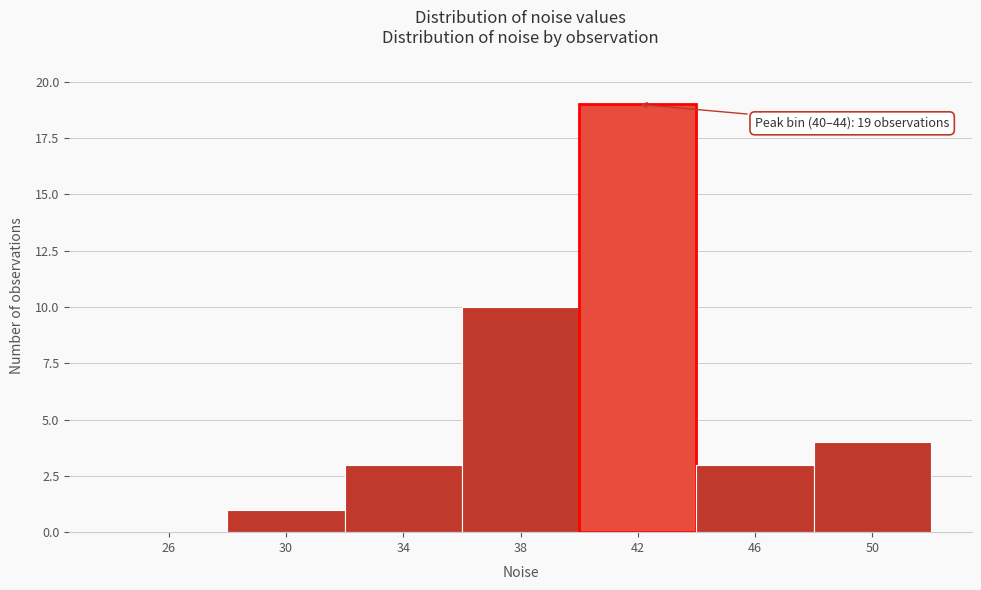

Over which range of the x-axis is the bar tallest?

40 to 44